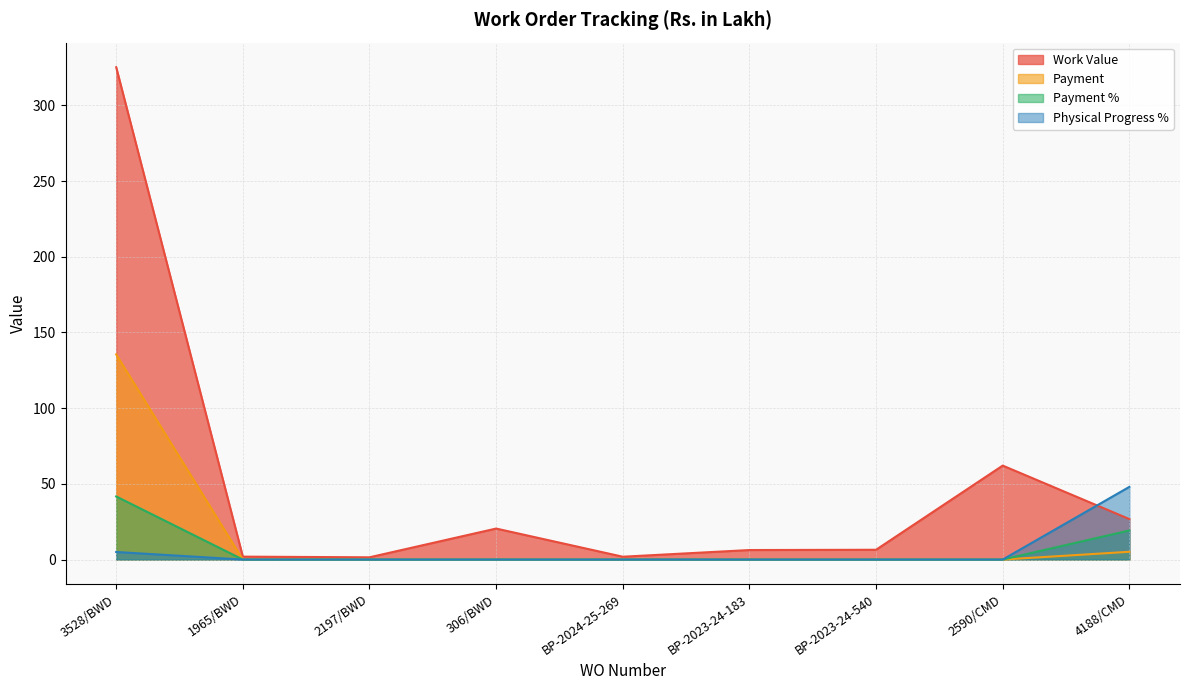

Reading left to right, list all the values displayed in this chart.

Work Value: 325.2	1.9	1.5	20.5	1.9	6.3	6.5	62.1	26.7
Payment: 135.5	0.0	0.0	0.0	0.0	0.0	0.0	0.0	5.1
Payment %: 41.7	0.0	0.0	0.0	0.0	0.0	0.0	0.0	19.2
Physical Progress %: 5.0	0.0	0.0	0.0	0.0	0.0	0.0	0.0	48.0